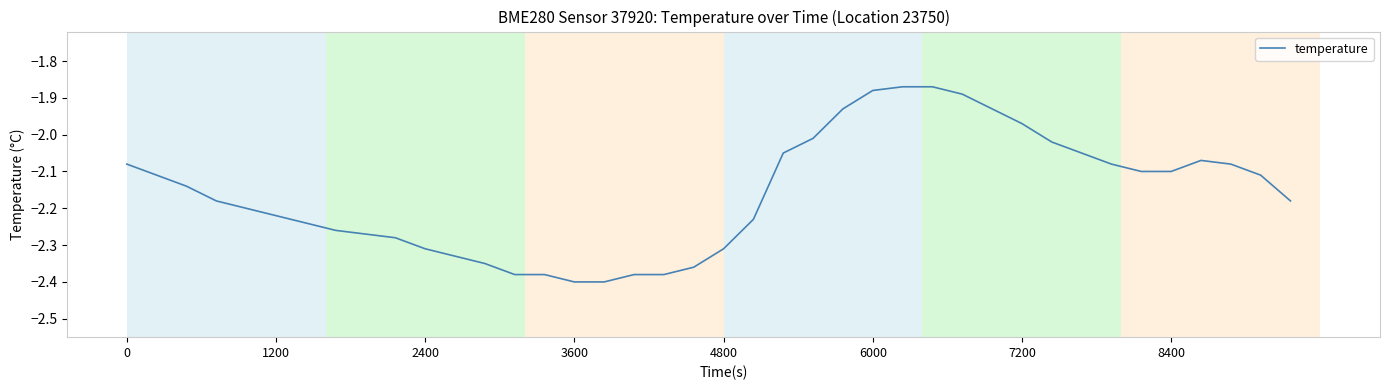

Is this an area chart (filled region under the line)?

No